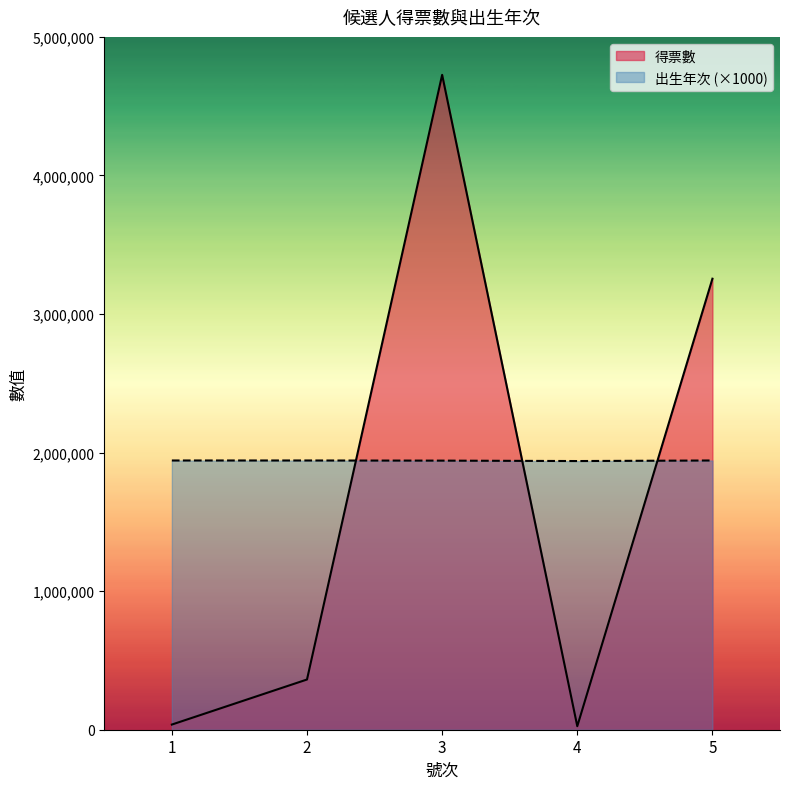

What is the minimum value for 得票數?

25398